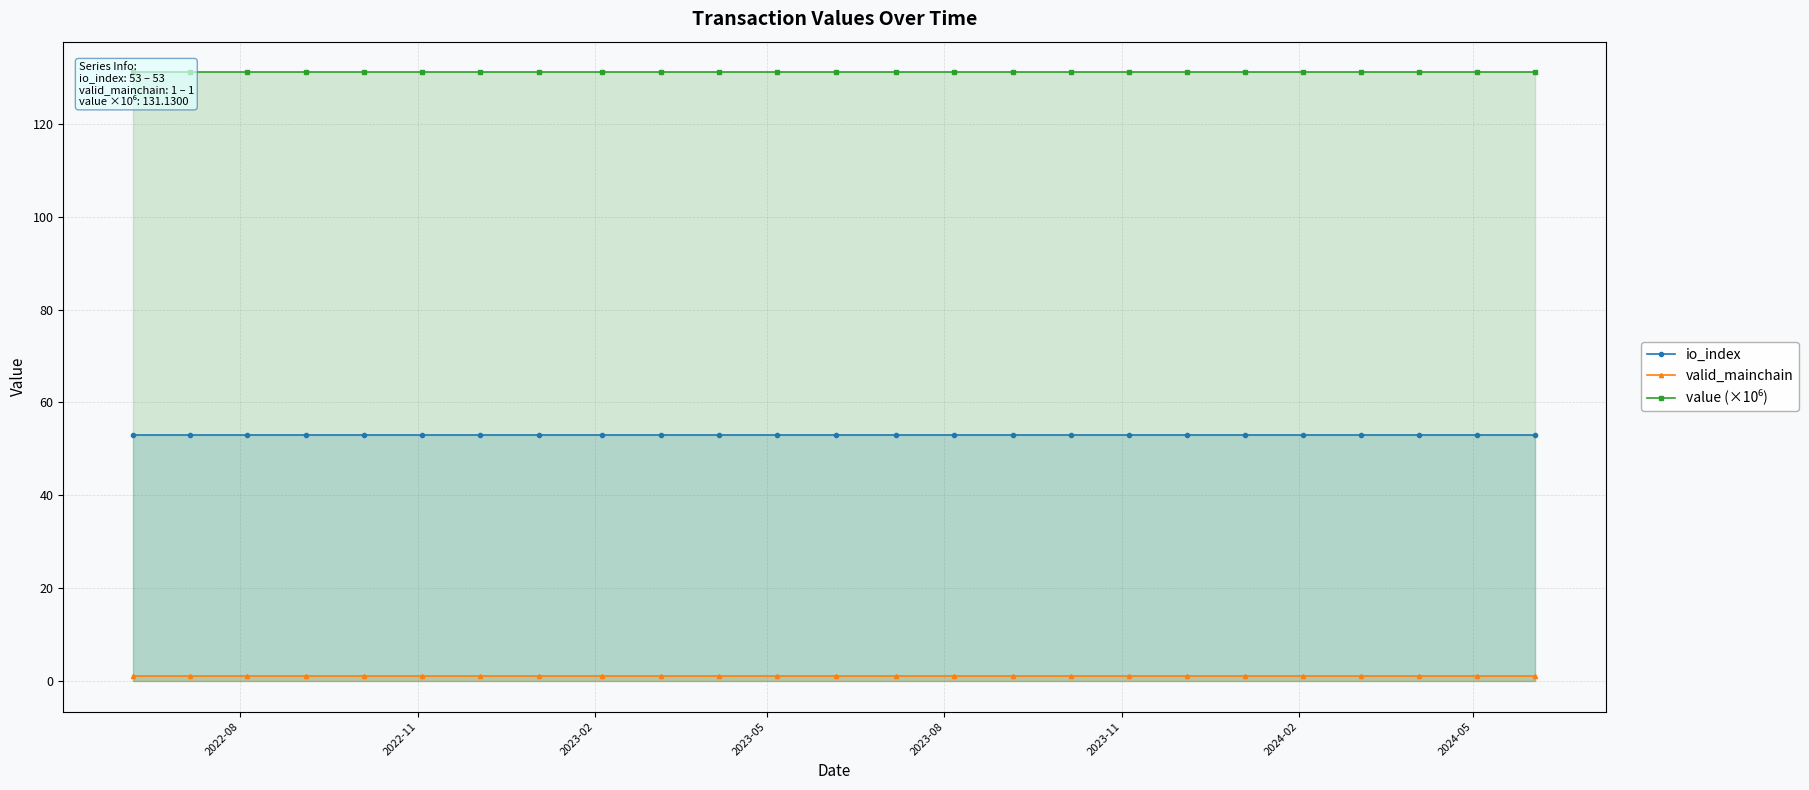

What is the average value of the io_index series?

53